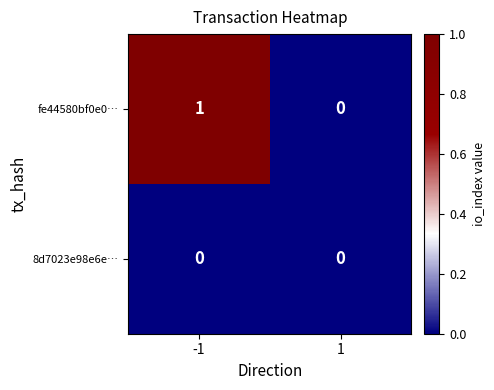

Count the number of categories in the chart.

2